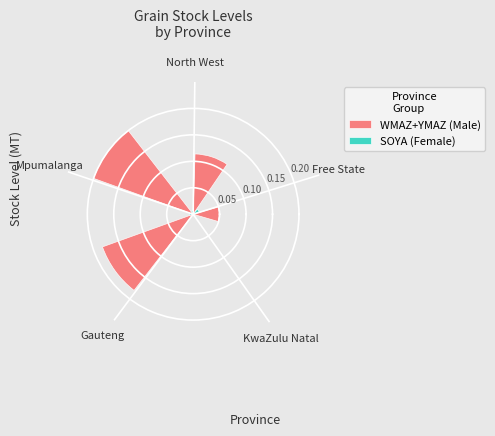

Is it true that WMAZ+YMAZ (Male) equals 0.0 at KwaZulu Natal?

True